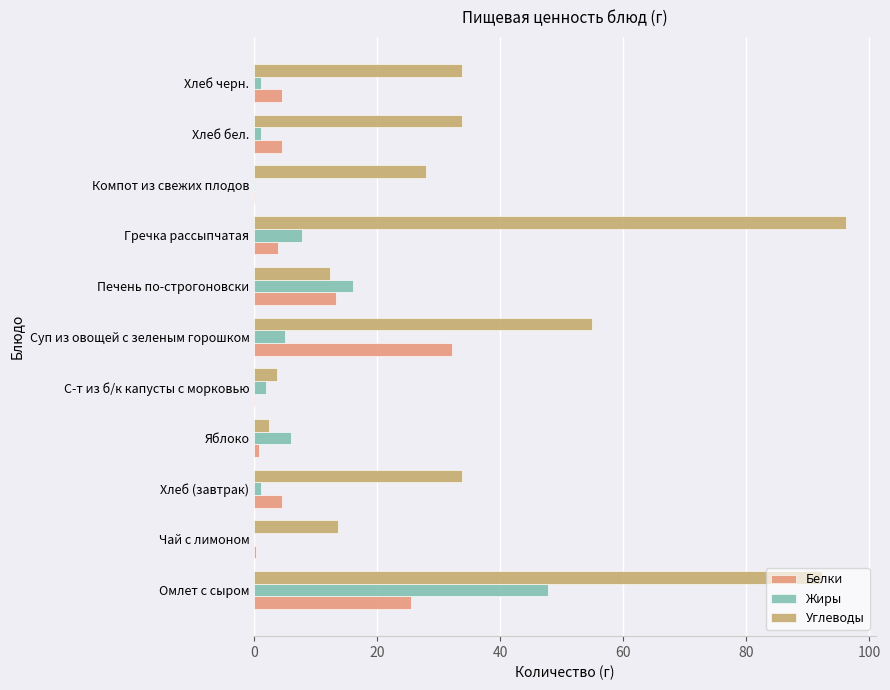

Is it true that Белки equals 51.7 at Суп из овощей с зеленым горошком?

False